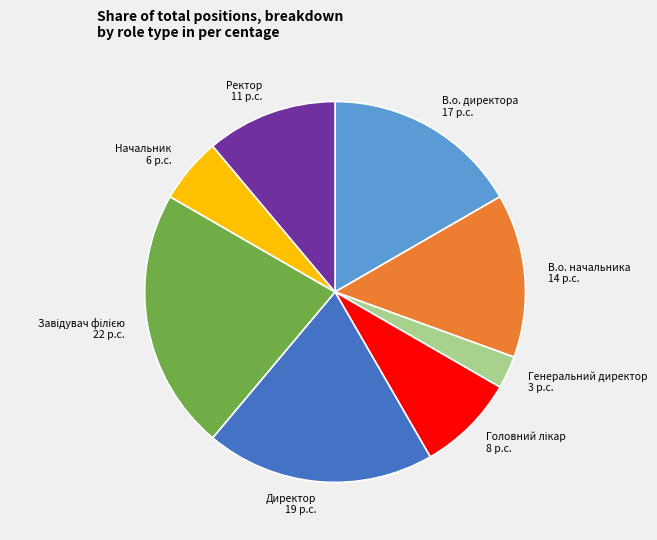

How many segments does this pie chart have?

8